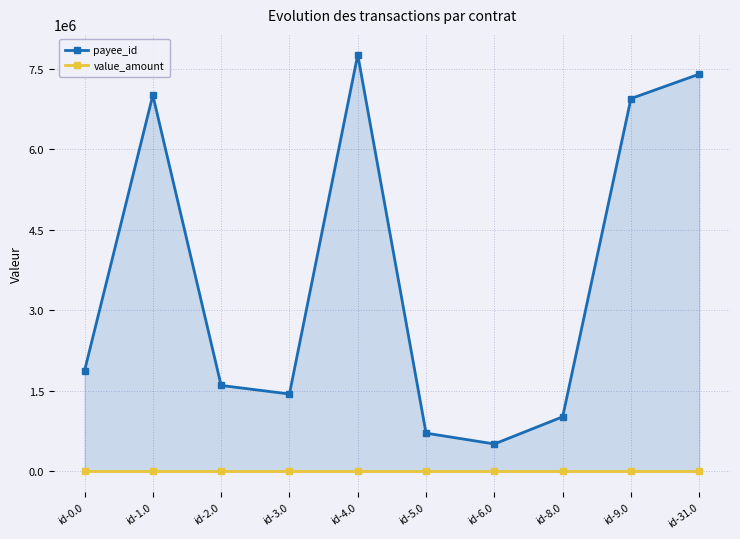

True or false: value_amount has a value of 0 at id-8.0.

True